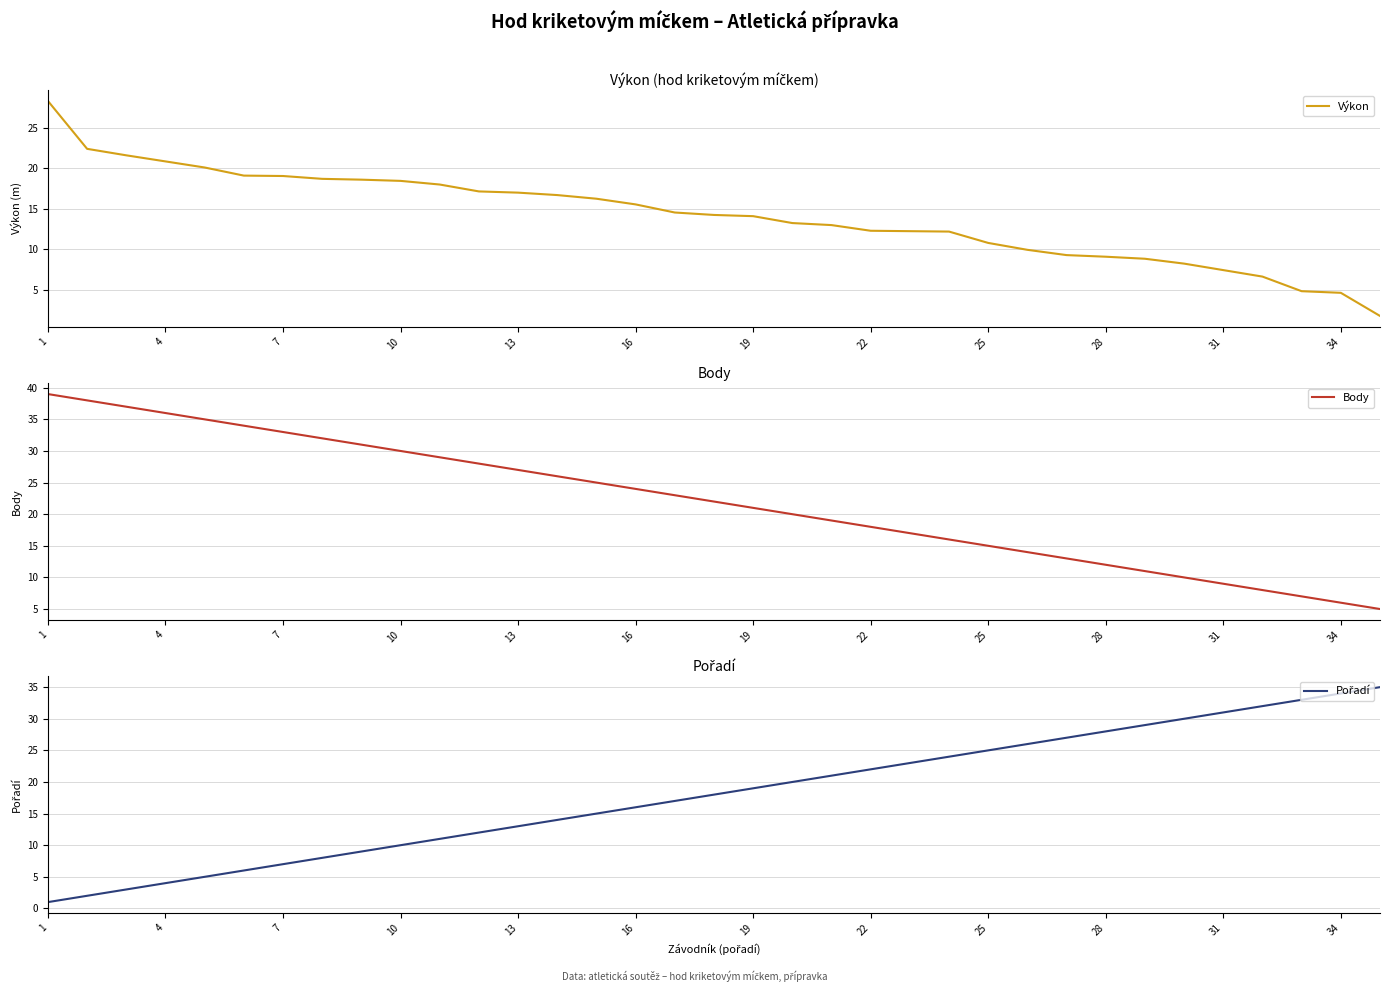

The Výkon series shows 10.7 at 10. True or false?

False